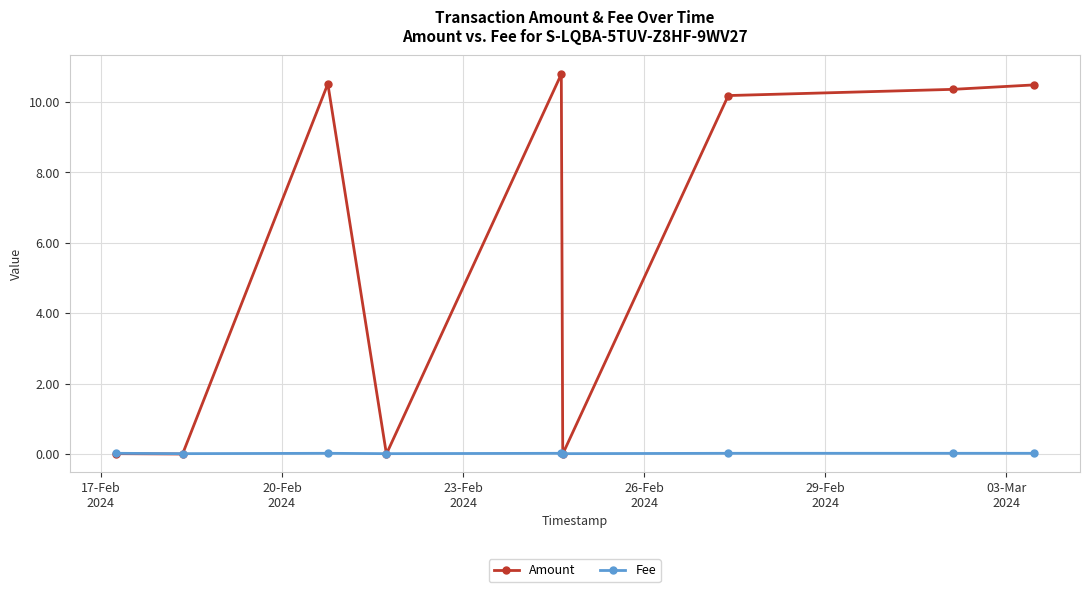

Rank the series by their maximum value, from lowest to highest.

Fee, Amount